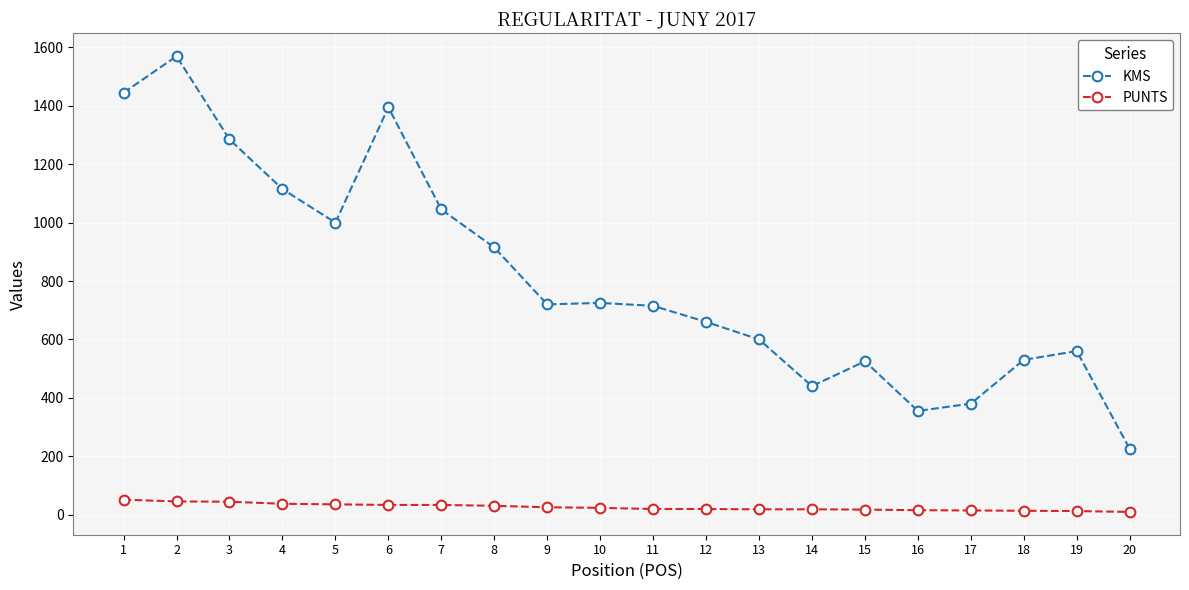

Between 2 and 13, which series saw the biggest shift?

KMS